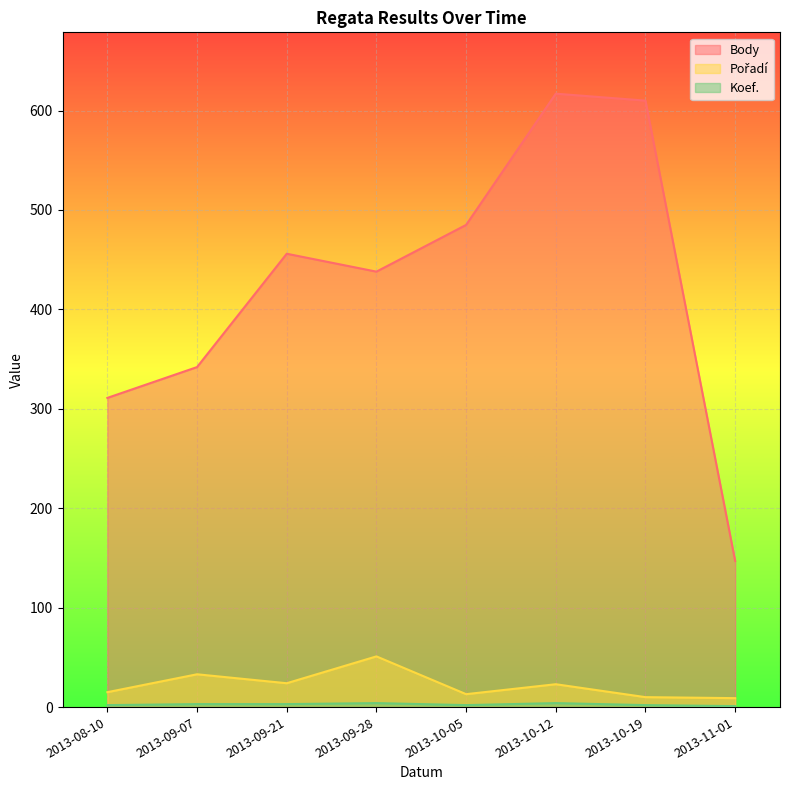

Reading left to right, list all the values displayed in this chart.

Body: 311	342	456	438	485	617	610	147
Pořadí: 15	33	24	51	13	23	10	9
Koef.: 2	3	3	4	2	4	2	1